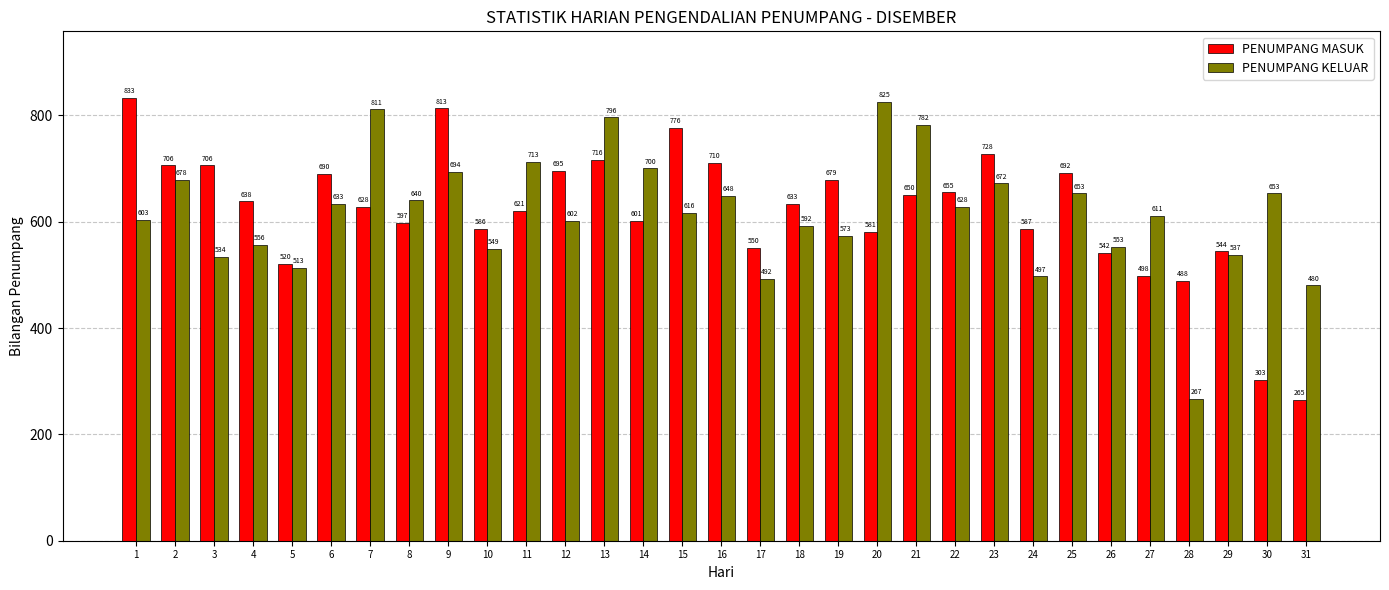

What is the minimum value for PENUMPANG KELUAR?

267